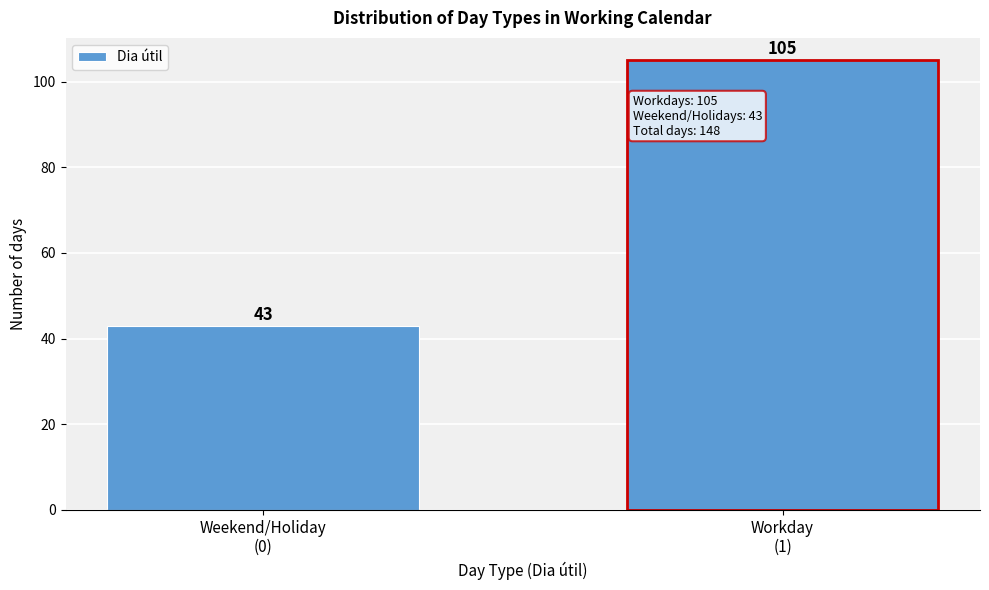

Reading left to right, transcribe all the data shown in this chart.

43	105